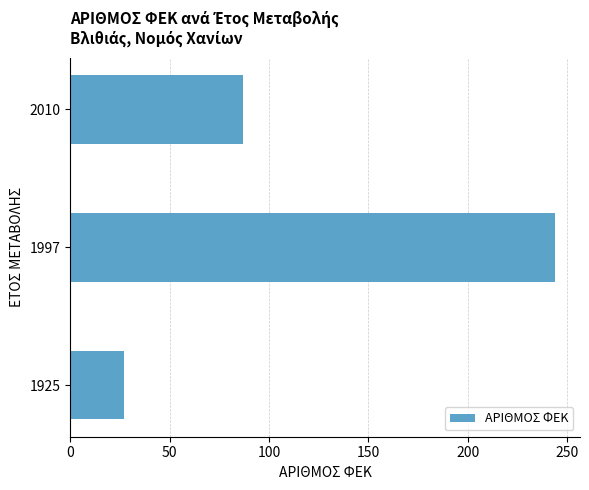

What is the average value?

119